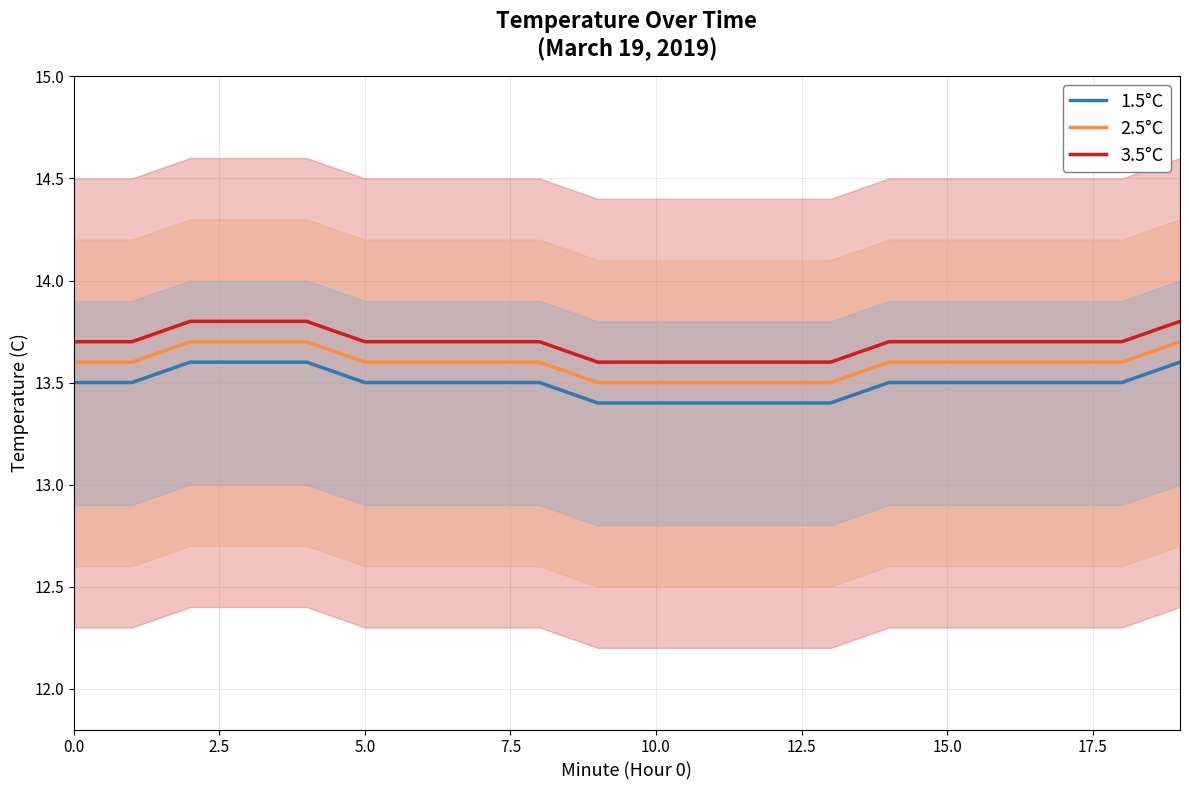

Does the chart display data point markers on the line(s)?

No